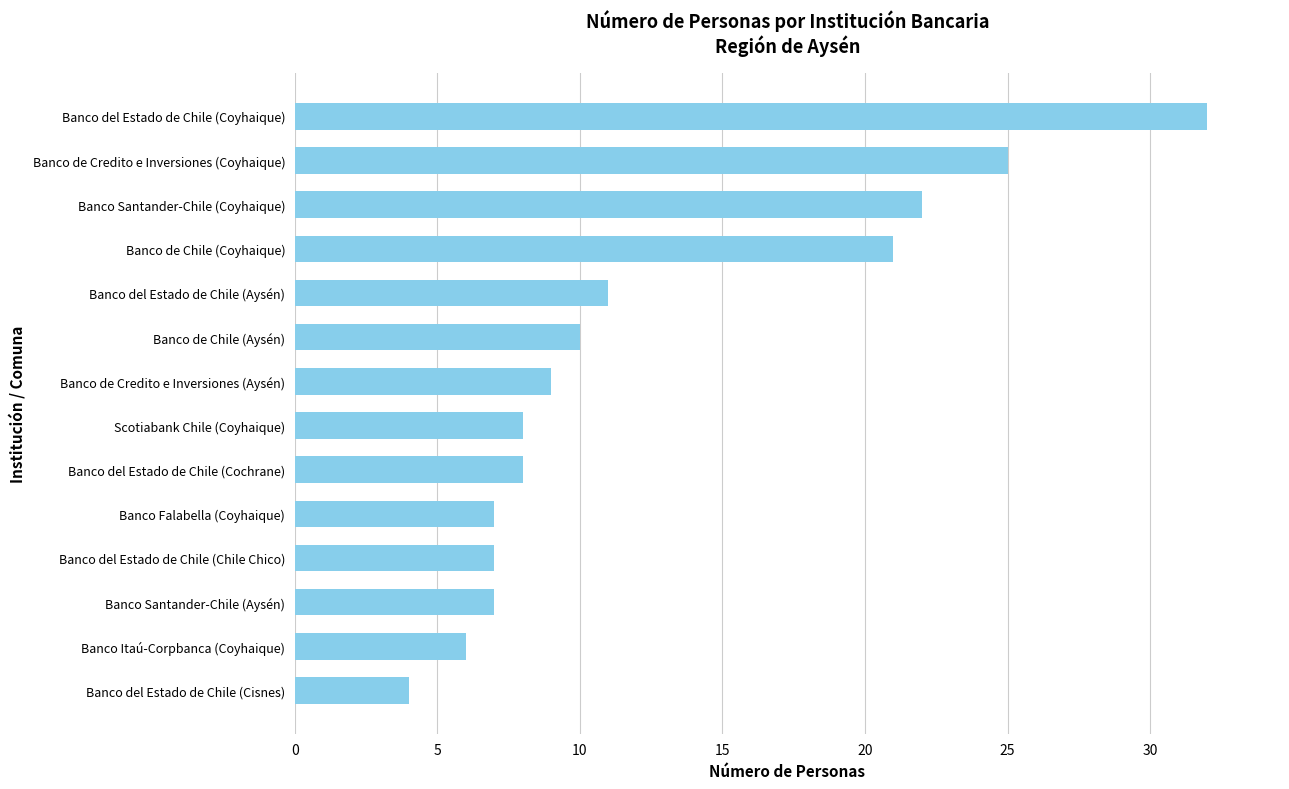

Approximately how many times larger is the value at Banco Itaú-Corpbanca (Coyhaique) compared to Banco del Estado de Chile (Cisnes)?

1.5